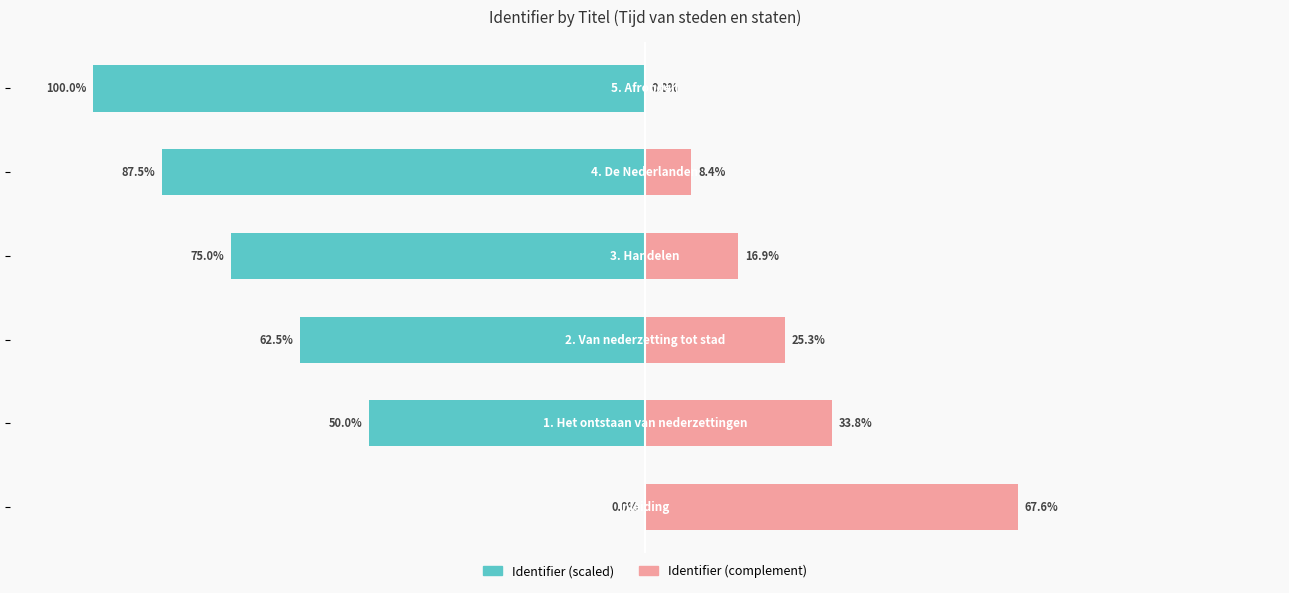

Reading left to right, list all the values displayed in this chart.

Identifier (scaled): −150=0.0	−100=-50.0	−50=-62.5	0=-75.0	50=-87.5	100=-100.0
Identifier (complement): −150=67.6	−100=33.8	−50=25.3	0=16.9	50=8.4	100=0.0